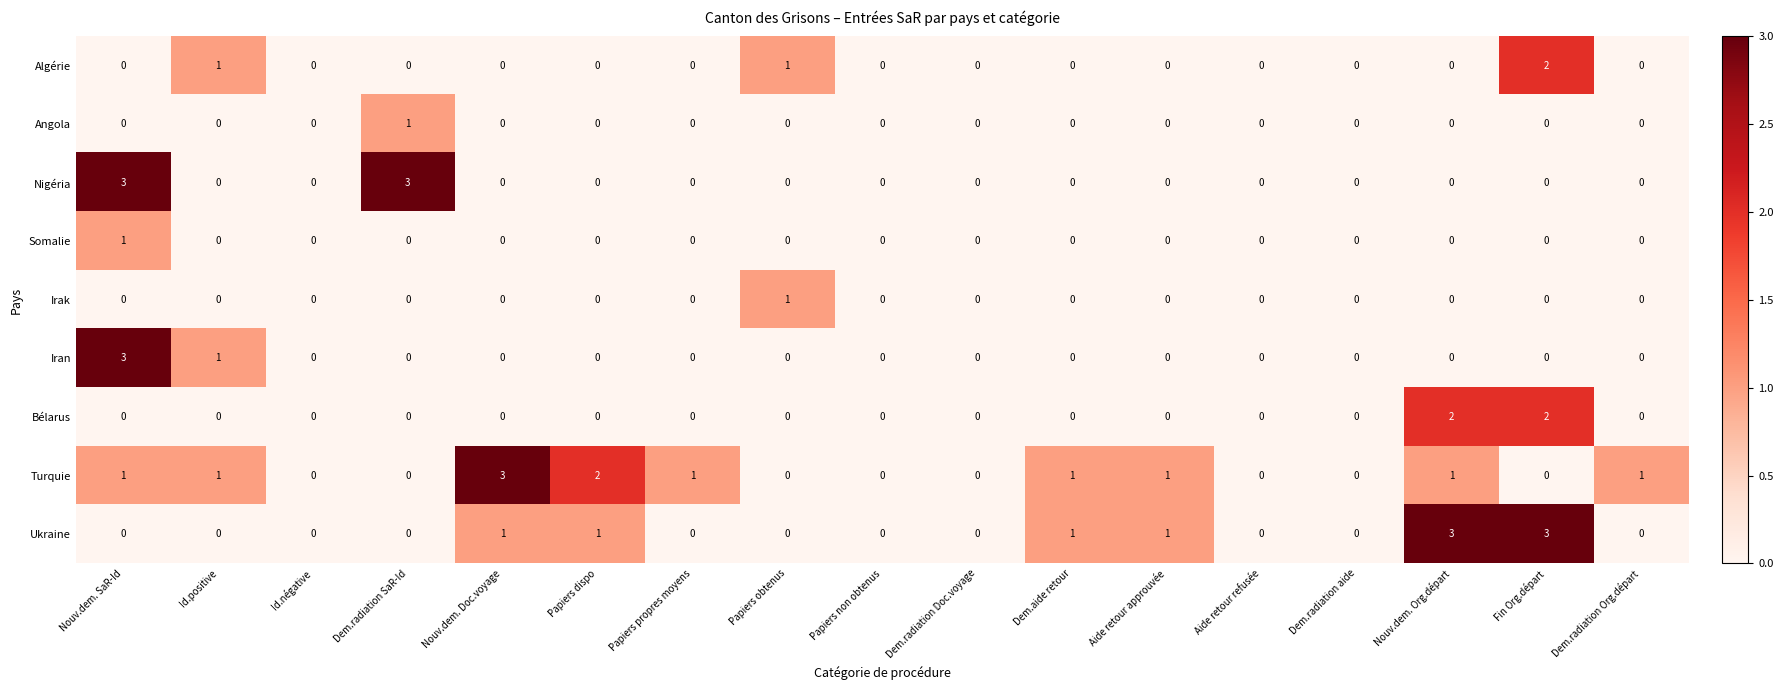

How many Algérie values are between 0 and 1?

16